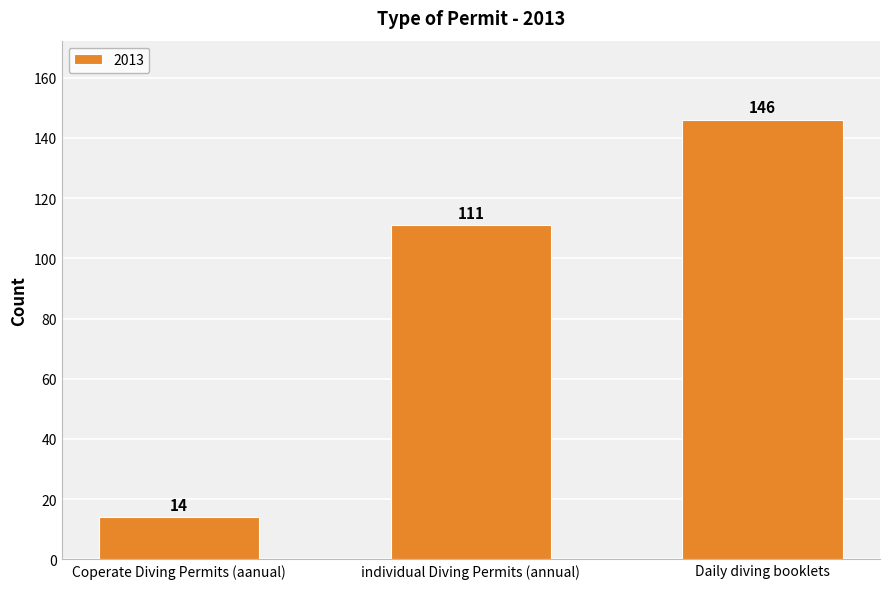

Reading right to left, extract all data points from this chart.

Daily diving booklets=146	individual Diving Permits (annual)=111	Coperate Diving Permits (aanual)=14